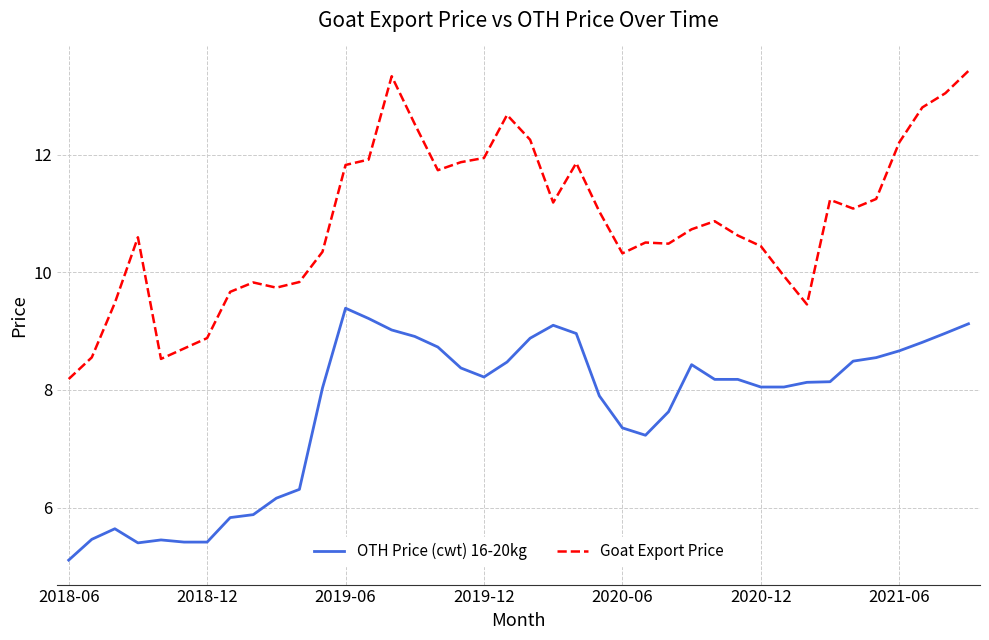

What is the smallest value displayed?

5.1